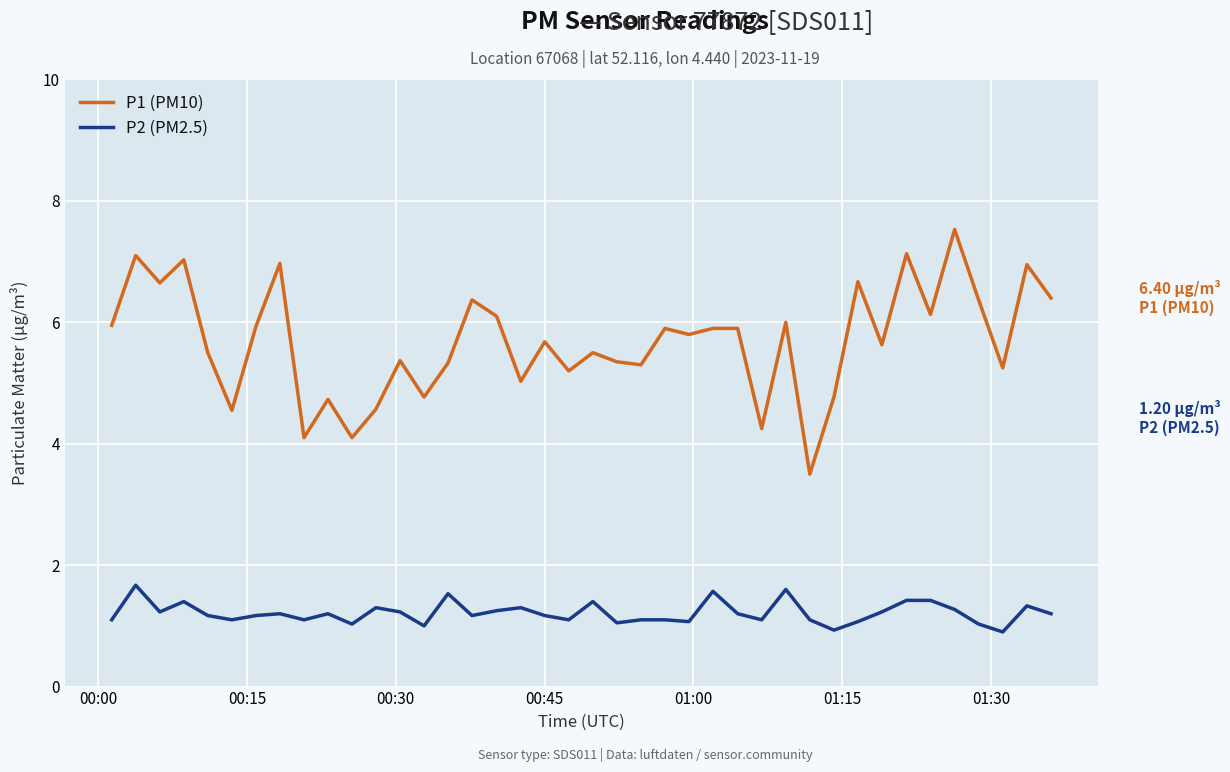

What is the difference between the maximum and minimum values in the P2 (PM2.5) series?

0.8